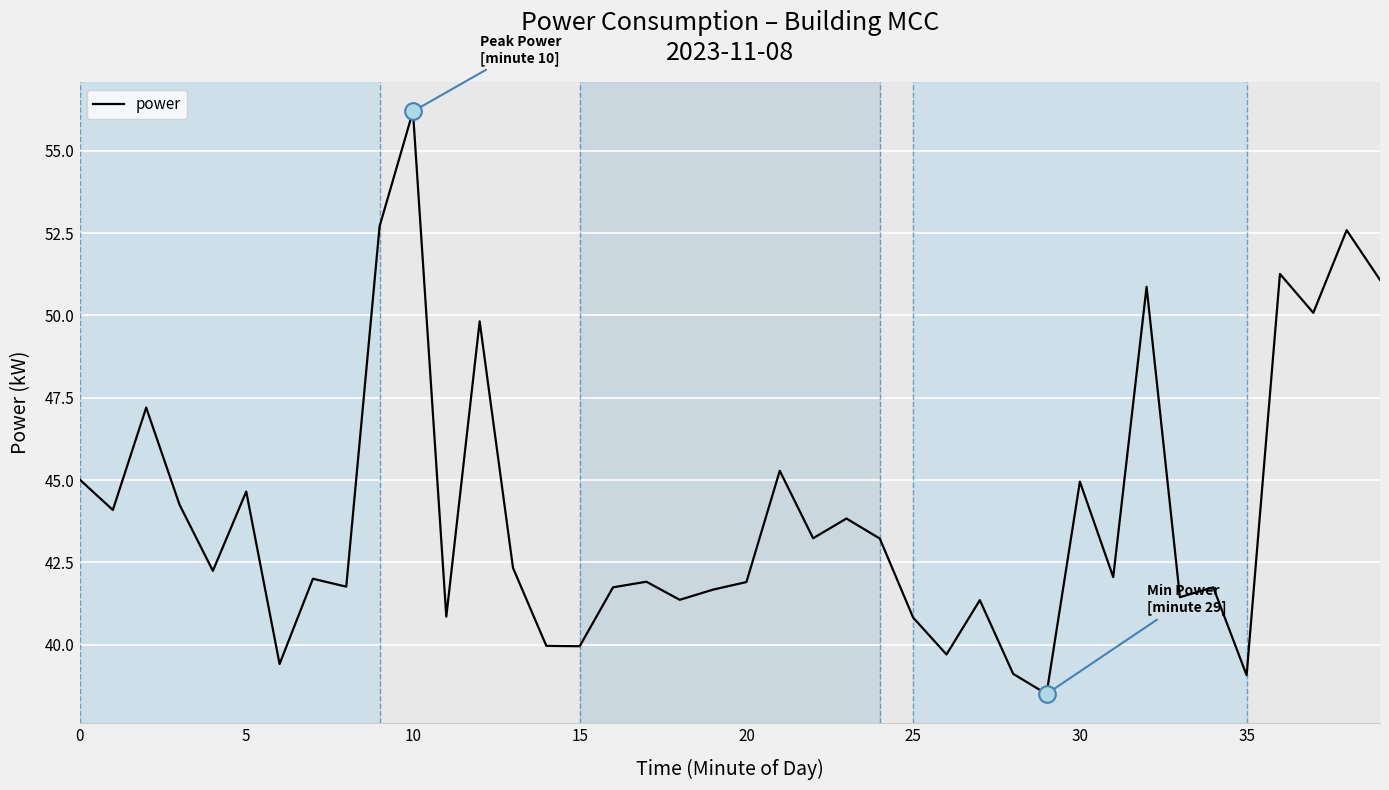

What is the difference between the maximum and minimum values?

17.7